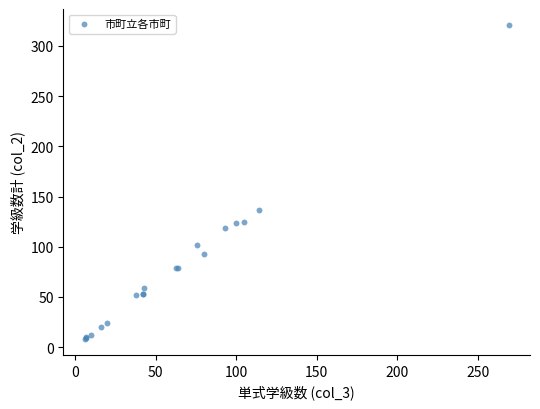

What Y value in the scatter plot is closest to 164?

137